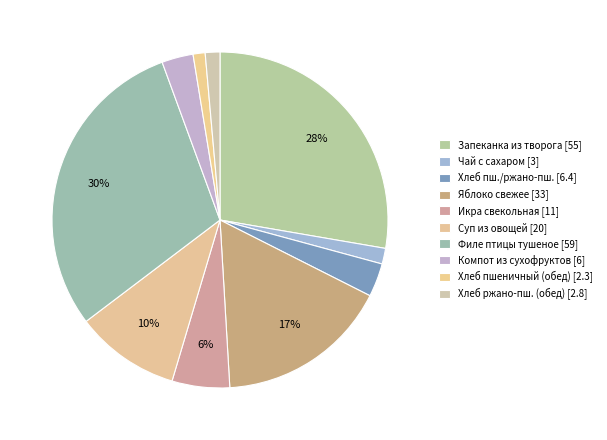

How many slices are in this pie chart?

10